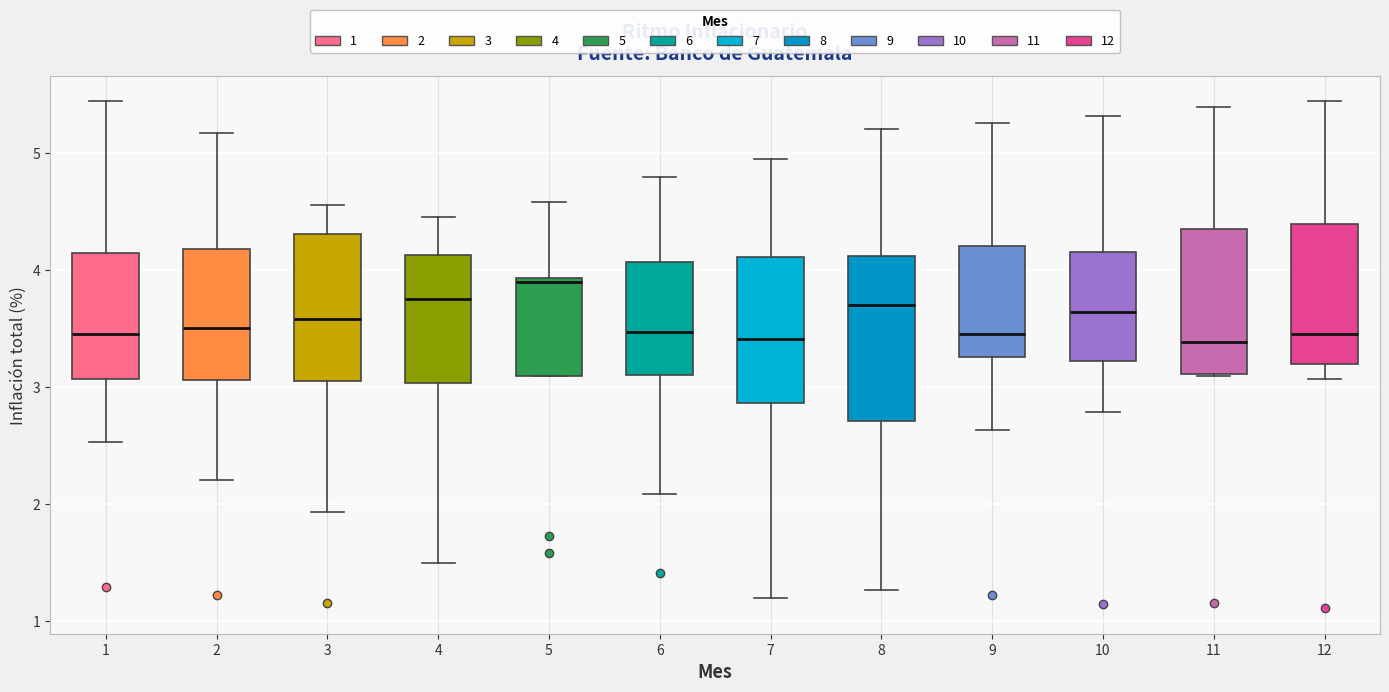

Which box is the tallest, from its lower edge to its upper edge?

8